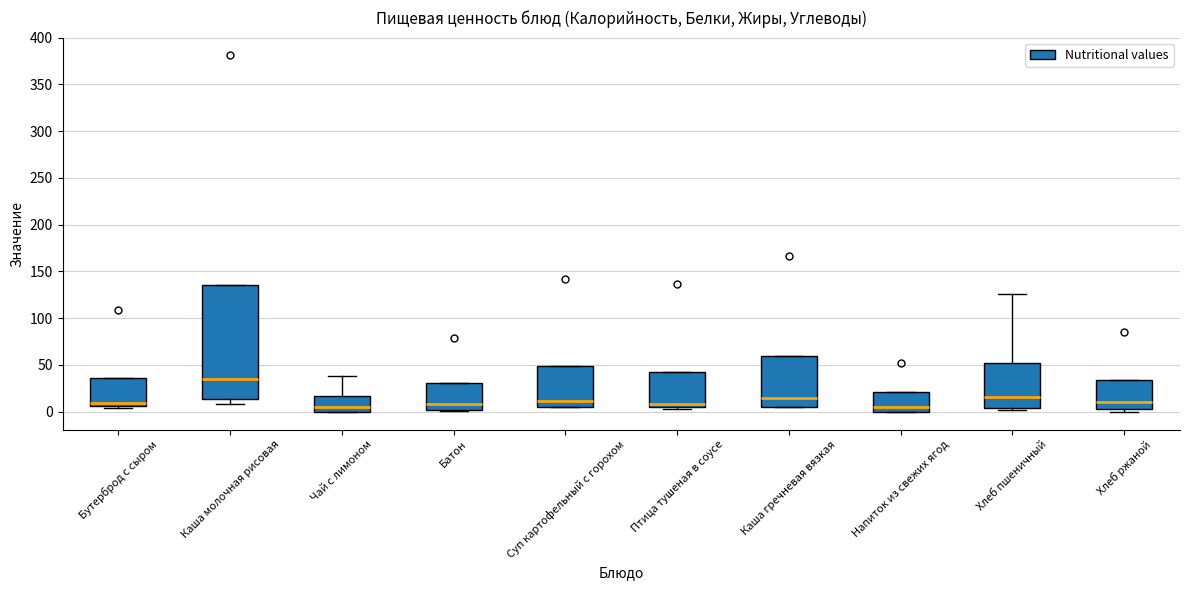

Comparing the boxes themselves (not the whiskers), which one is the tallest?

Каша молочная рисовая